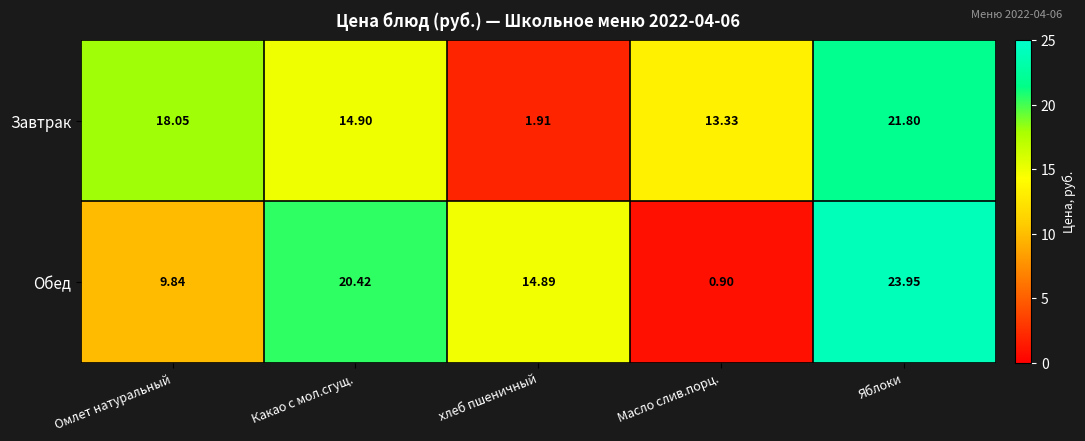

At which category is the sum across all series the highest?

Яблоки